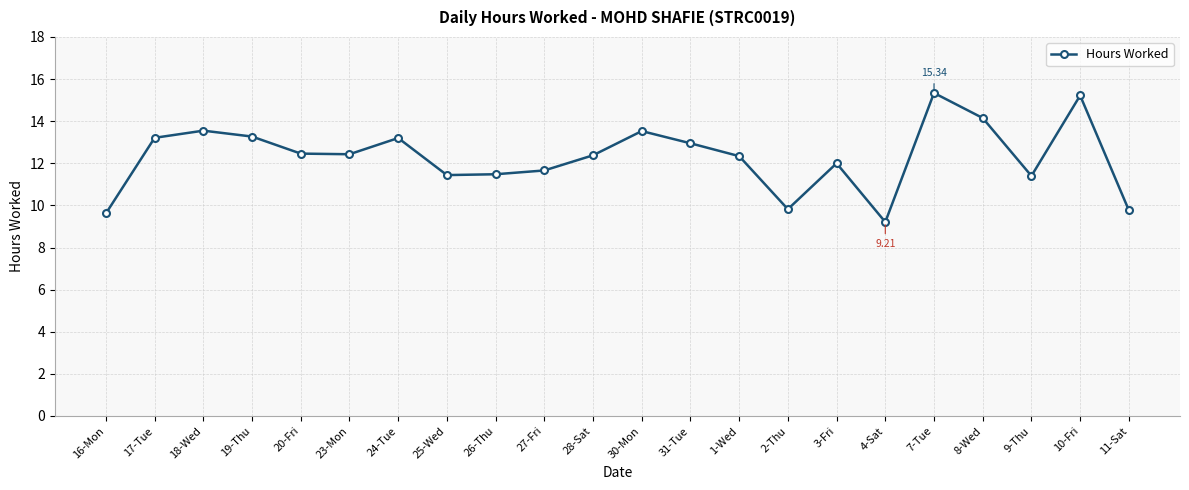

Which category has the lowest value across all series?

4-Sat